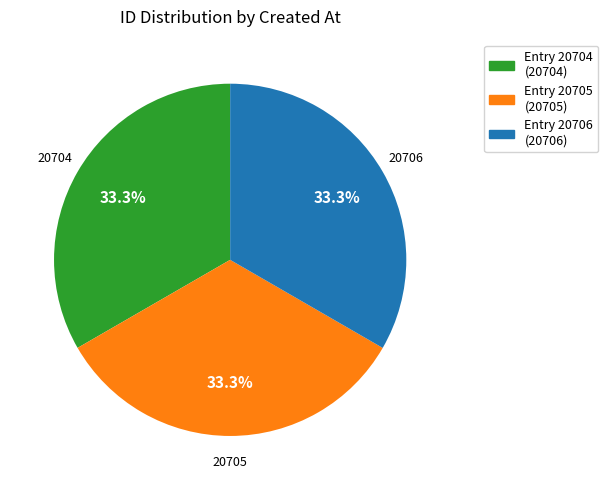

Does any single category account for the majority?

No